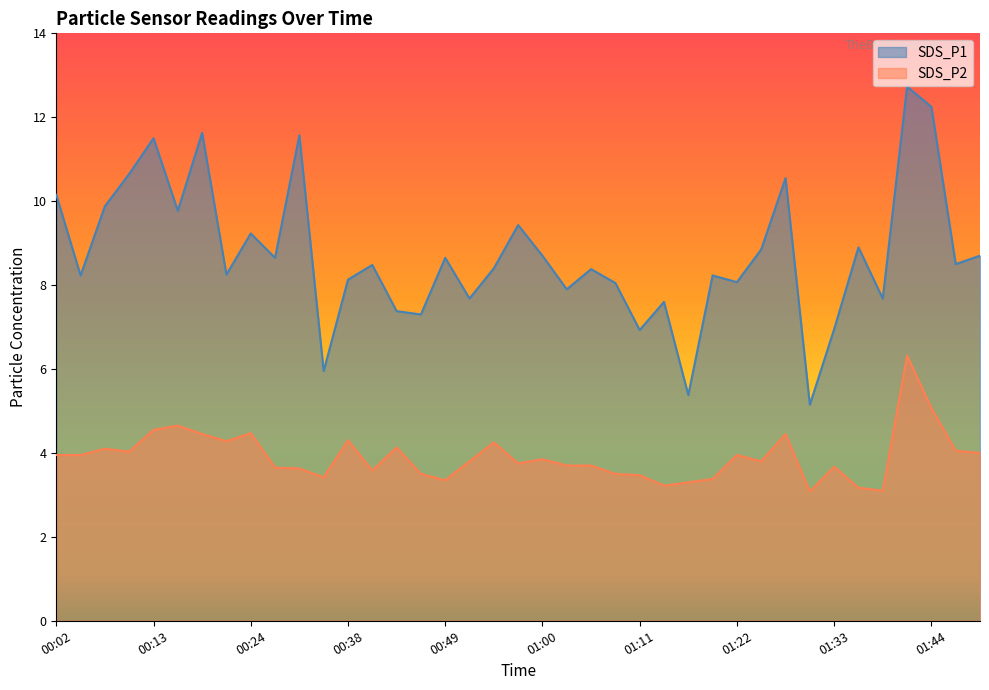

At how many categories does at least one series exceed 7?

34